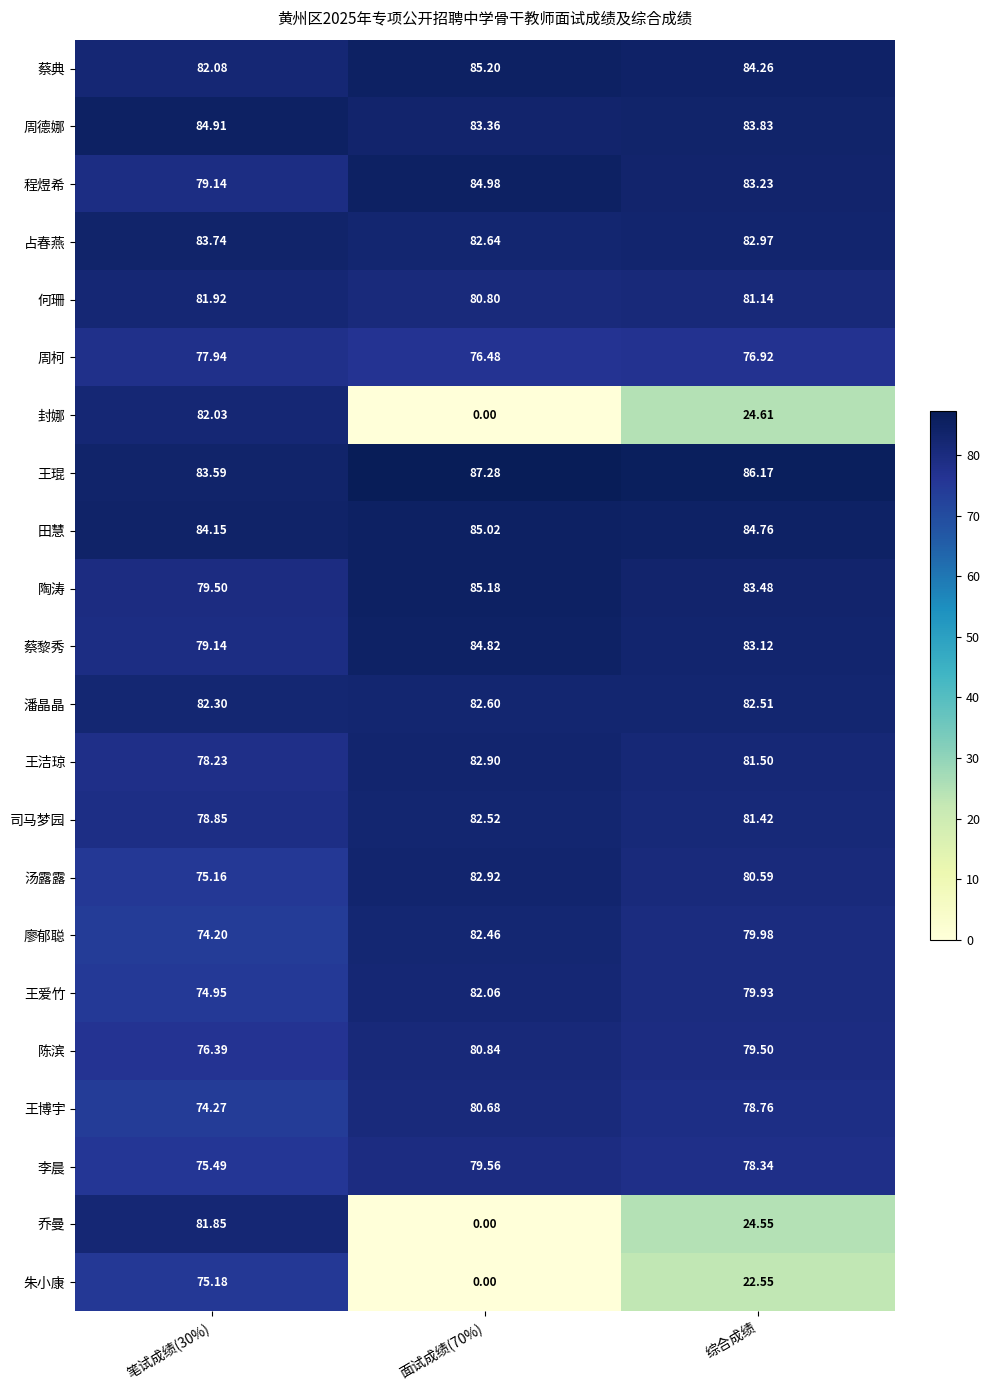

Which series changed the most between 笔试成绩(30%) and 综合成绩?

封娜